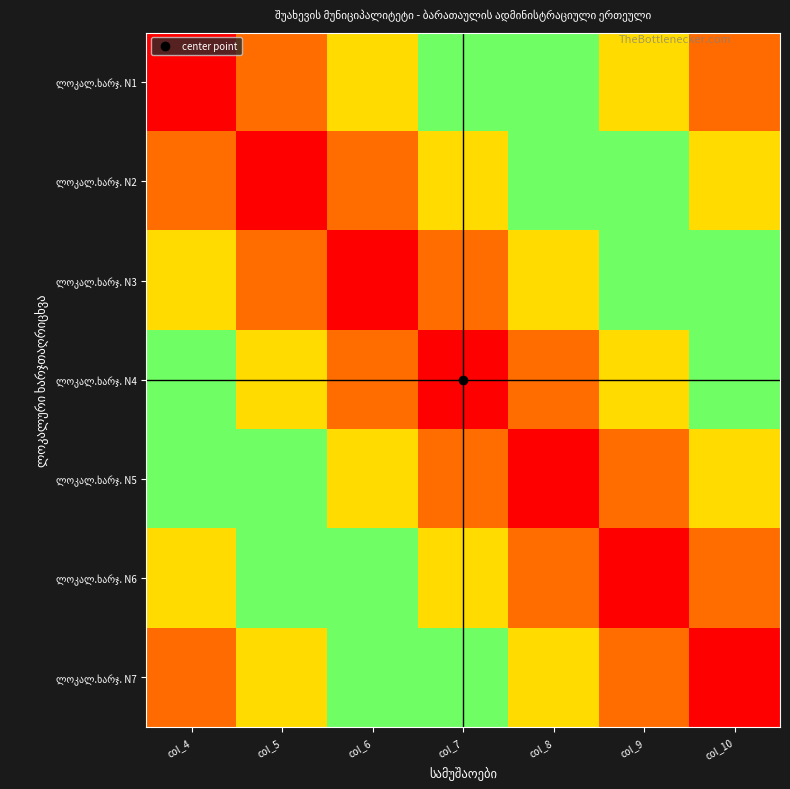

What is the total value across all series at col_8?

1.9